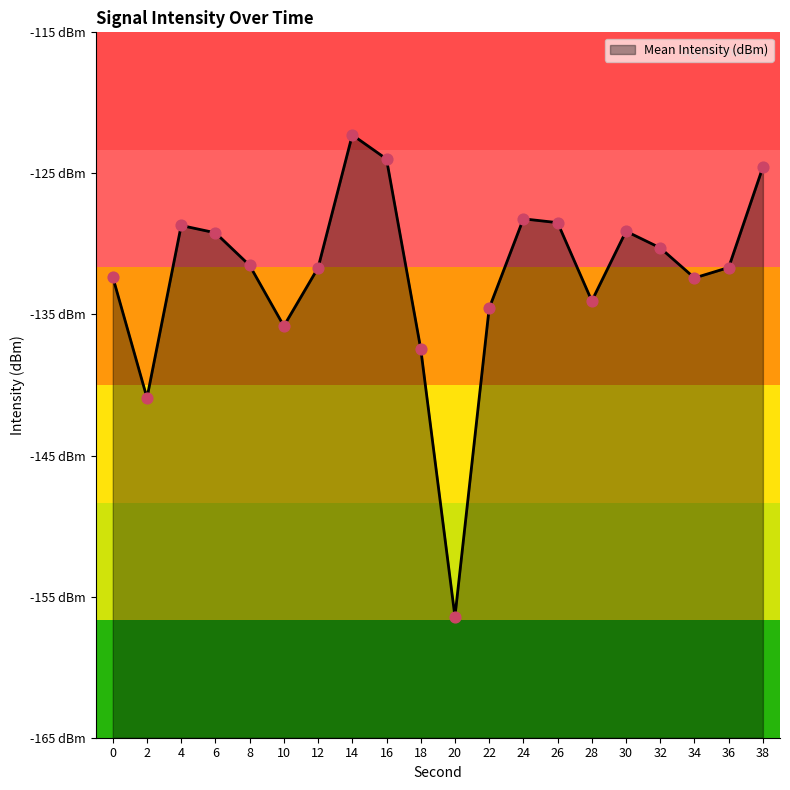

What is the change in value from 10 to 22?

+1.3